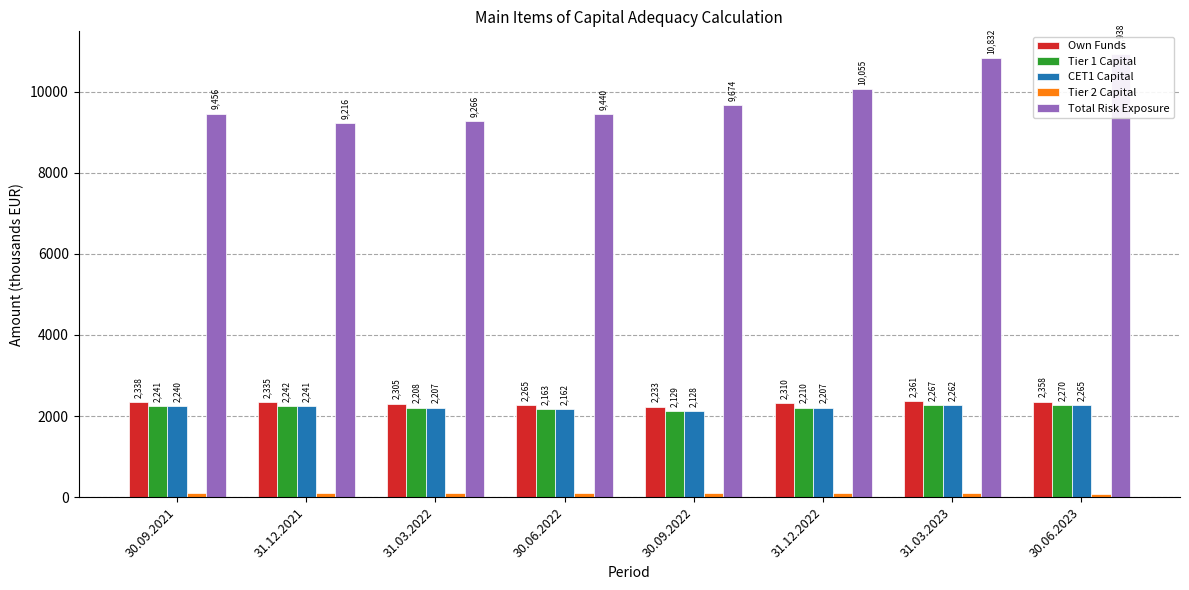

The Tier 2 Capital series shows 137.9 at 31.03.2023. True or false?

False